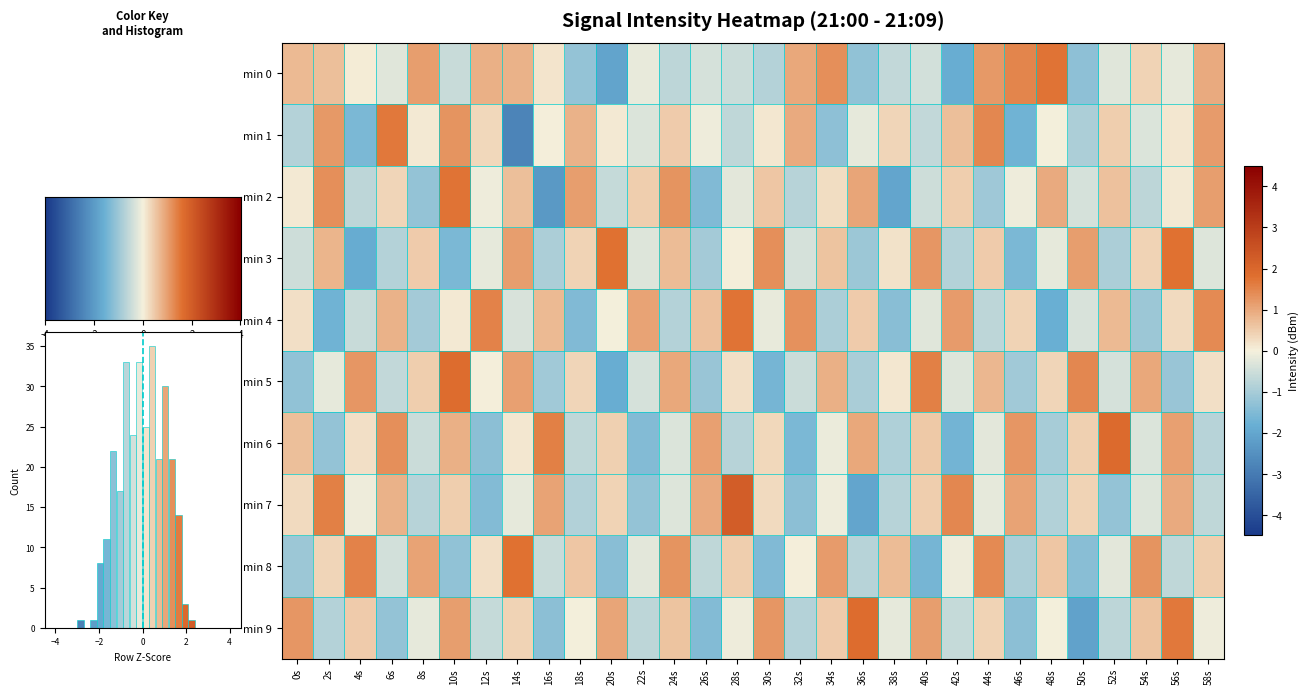

How many series are shown in this chart?

10